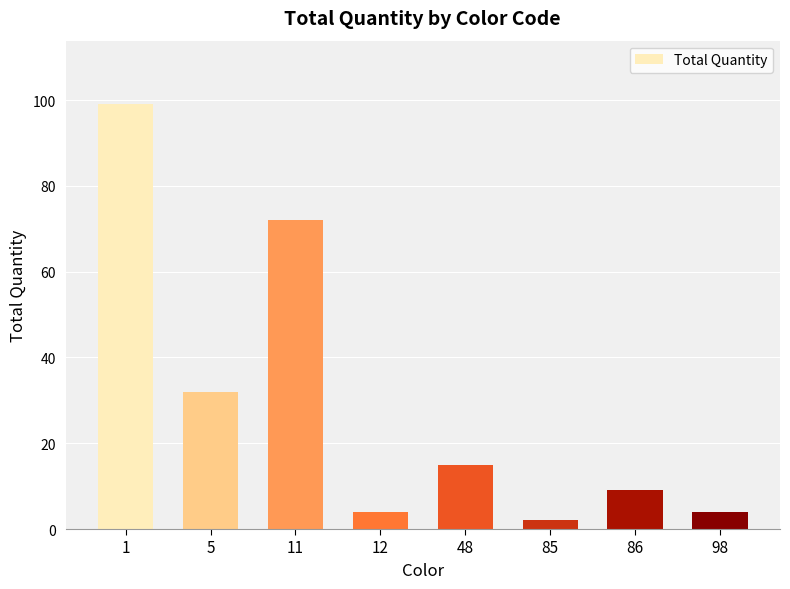

Does the chart contain stacked bars?

No